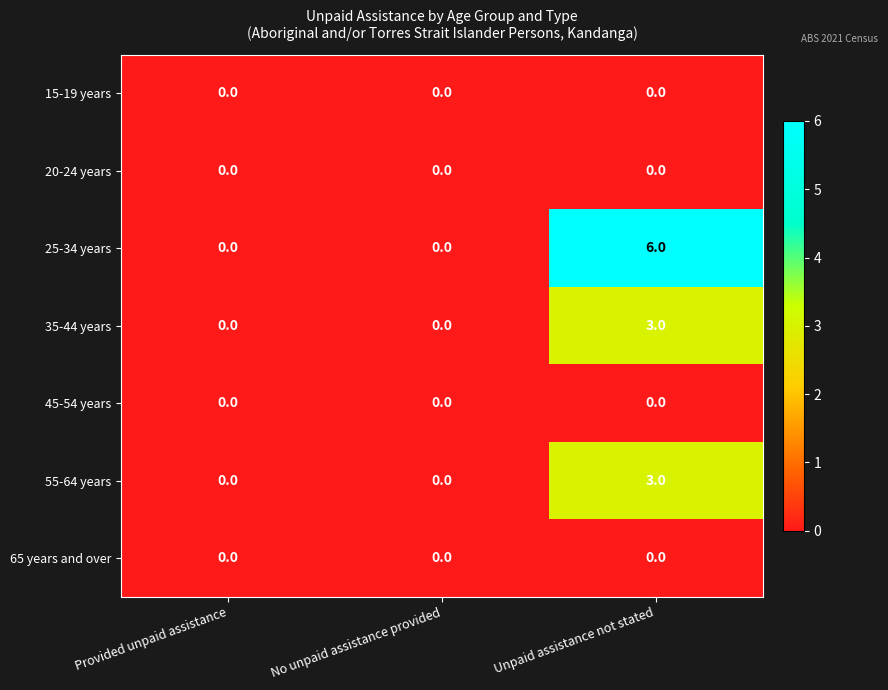

Count the 55-64 years values in the range 0 to 3.

3